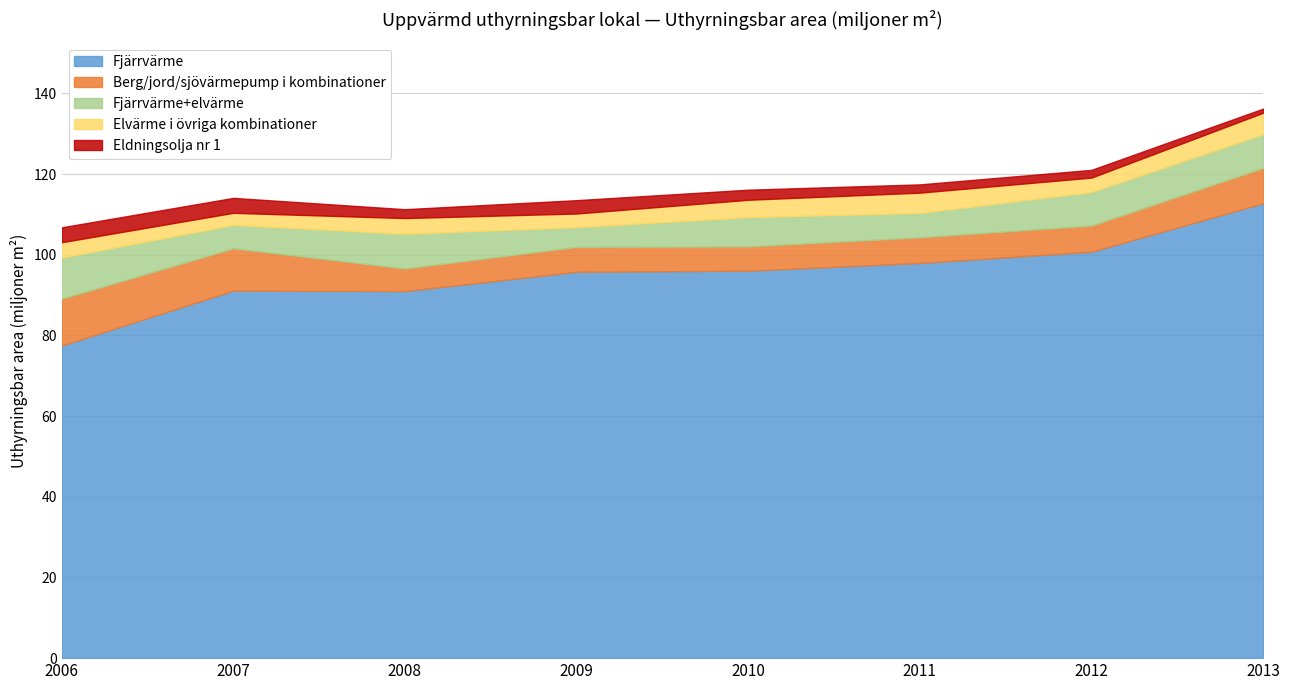

What is the sum of the Fjärrvärme values at 2011 and 2008?

189.0